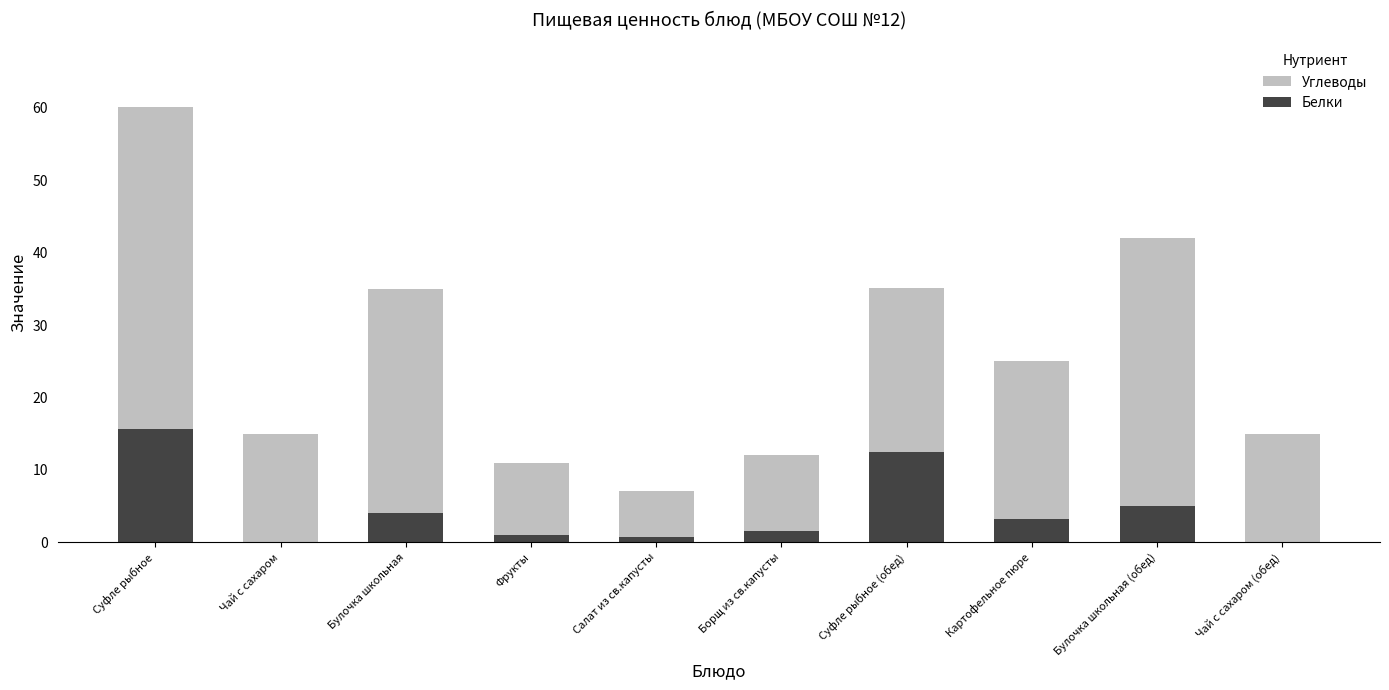

What value does the Белки series have at Булочка школьная (обед)?

5.0